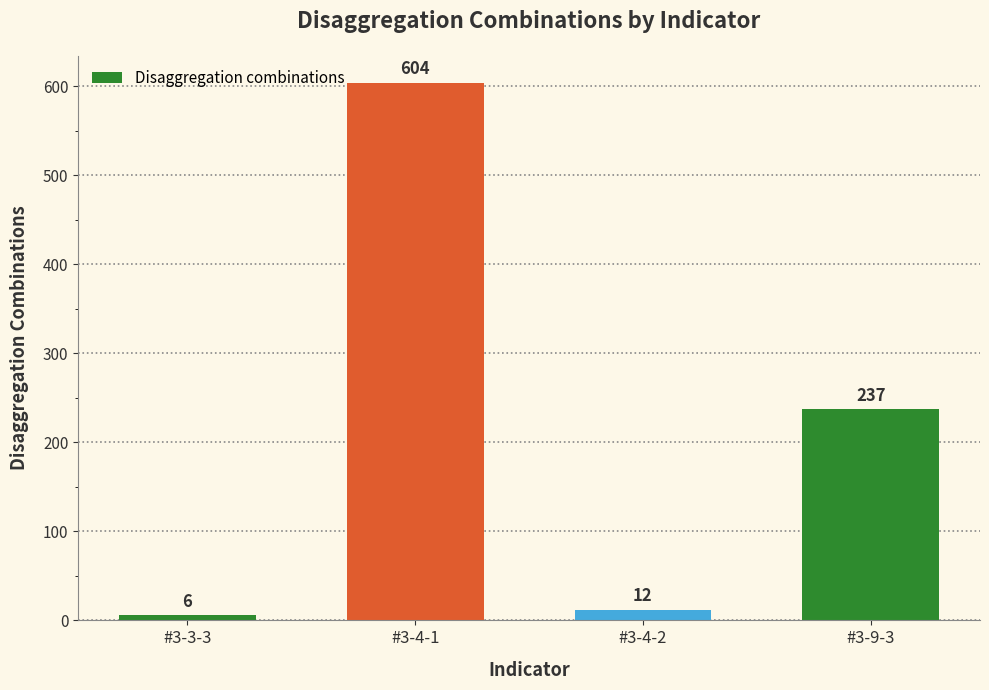

Count the number of data series in this chart.

1